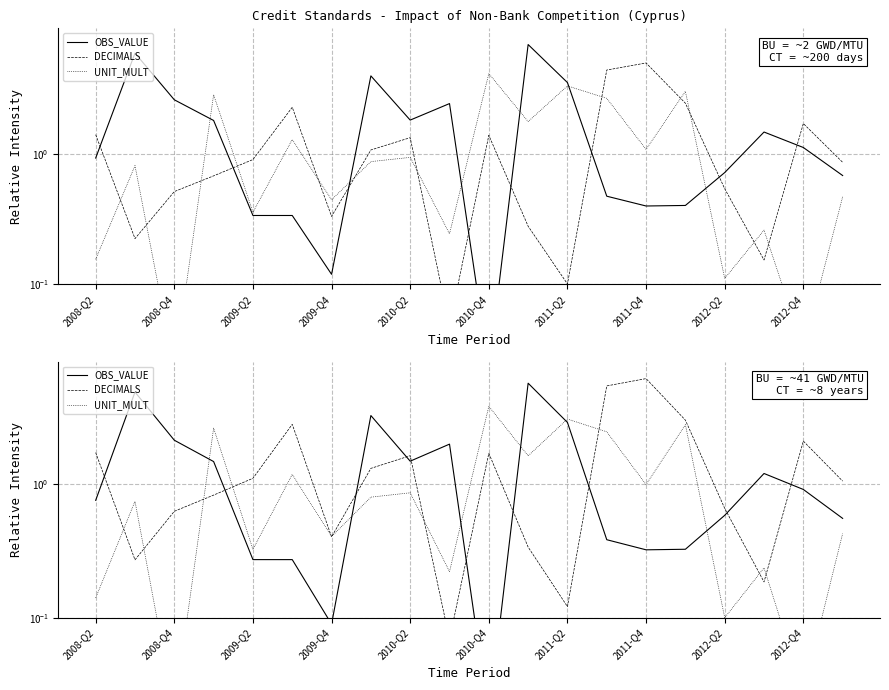

Which series ends up on top after the final intersection of OBS_VALUE and DECIMALS?

DECIMALS